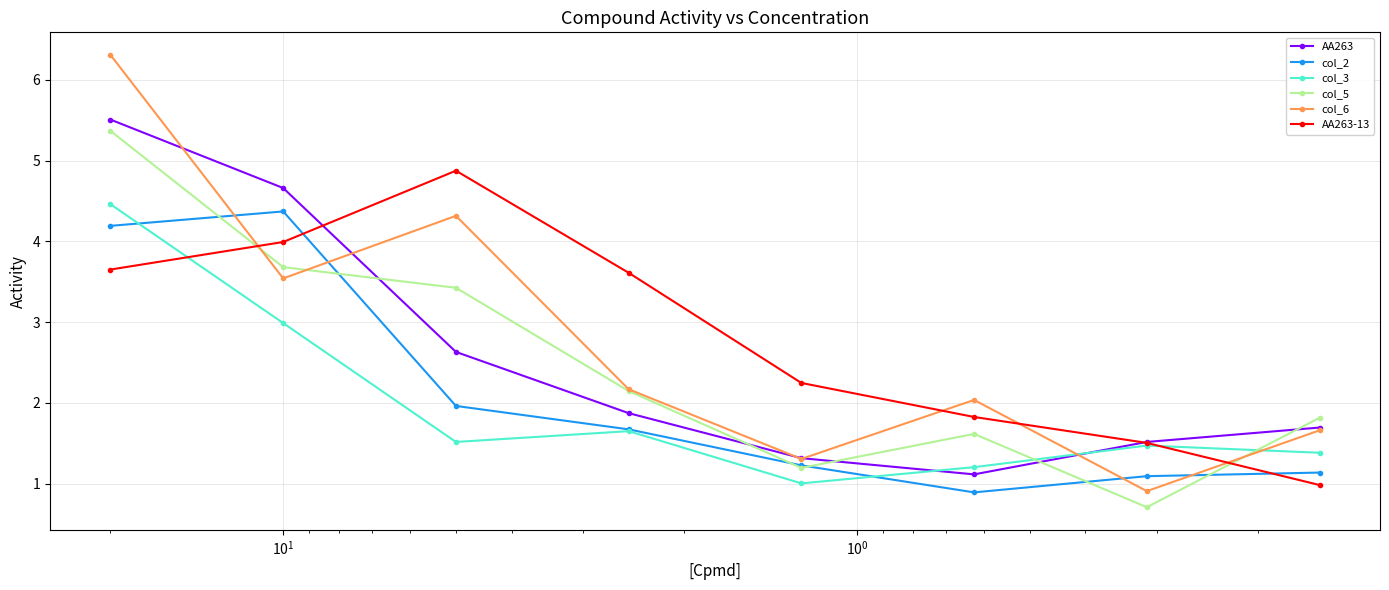

In col_2, how many points are higher than both neighbors (excluding endpoints)?

1